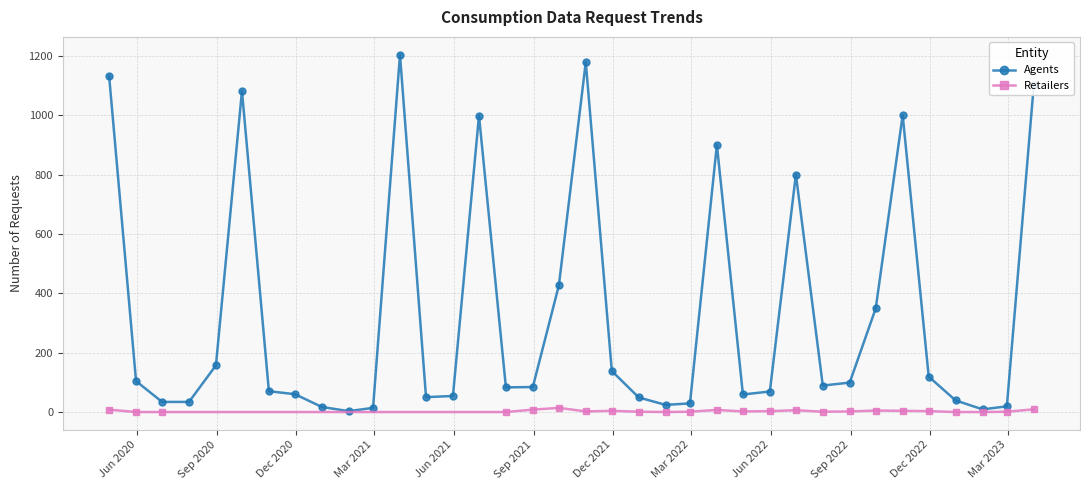

Which label corresponds to the largest value in the chart?

31/03/2021